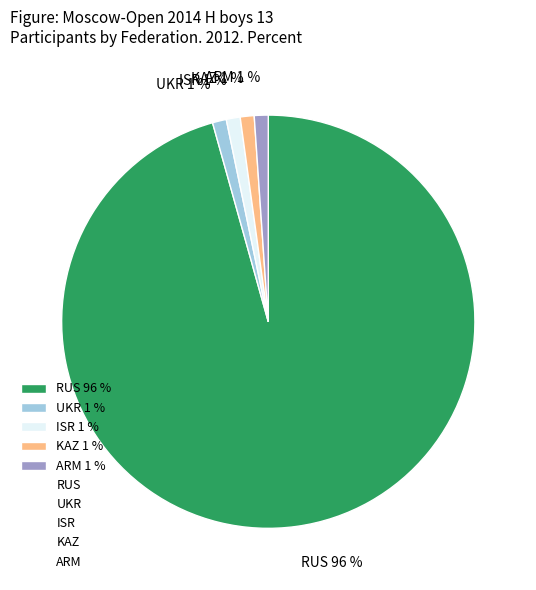

Combined, do ISR 1 % and KAZ 1 % account for over 50%?

No